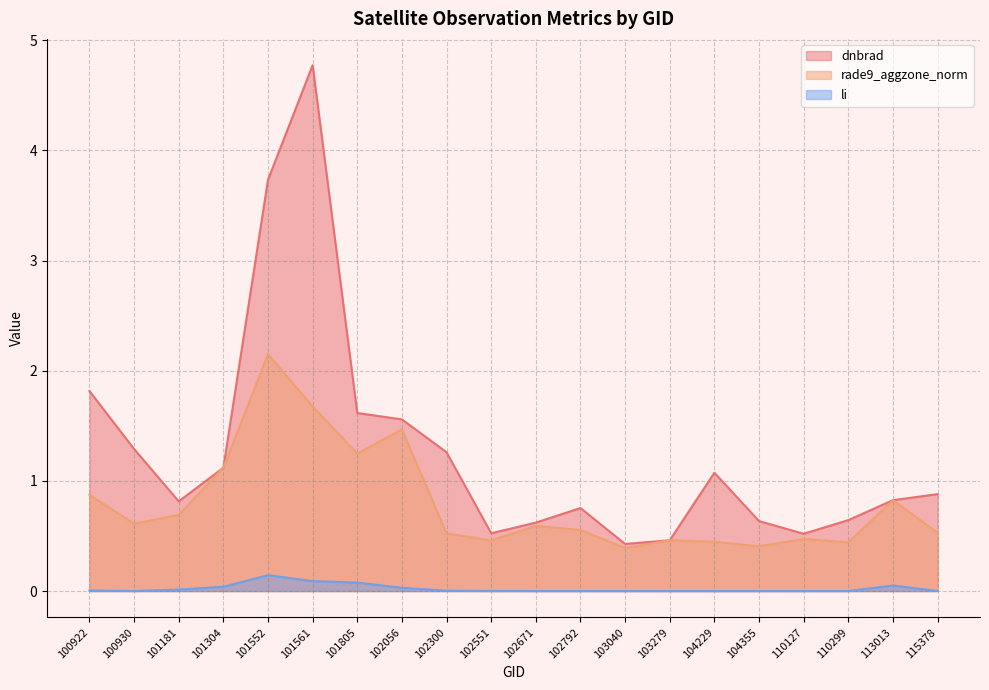

Reading left to right, what are all the values shown in this chart?

dnbrad: 100922=1.8	100930=1.3	101181=0.8	101304=1.1	101552=3.7	101561=4.8	101805=1.6	102056=1.6	102300=1.3	102551=0.5	102671=0.6	102792=0.8	103040=0.4	103279=0.5	104229=1.1	104355=0.6	110127=0.5	110299=0.6	113013=0.8	115378=0.9
rade9_aggzone_norm: 100922=0.9	100930=0.6	101181=0.7	101304=1.1	101552=2.2	101561=1.7	101805=1.2	102056=1.5	102300=0.5	102551=0.5	102671=0.6	102792=0.6	103040=0.4	103279=0.5	104229=0.4	104355=0.4	110127=0.5	110299=0.4	113013=0.8	115378=0.5
li: 100922=0.0	100930=0.0	101181=0.0	101304=0.0	101552=0.1	101561=0.1	101805=0.1	102056=0.0	102300=0.0	102551=0.0	102671=0.0	102792=0.0	103040=0.0	103279=0.0	104229=0.0	104355=0.0	110127=0.0	110299=0.0	113013=0.0	115378=0.0